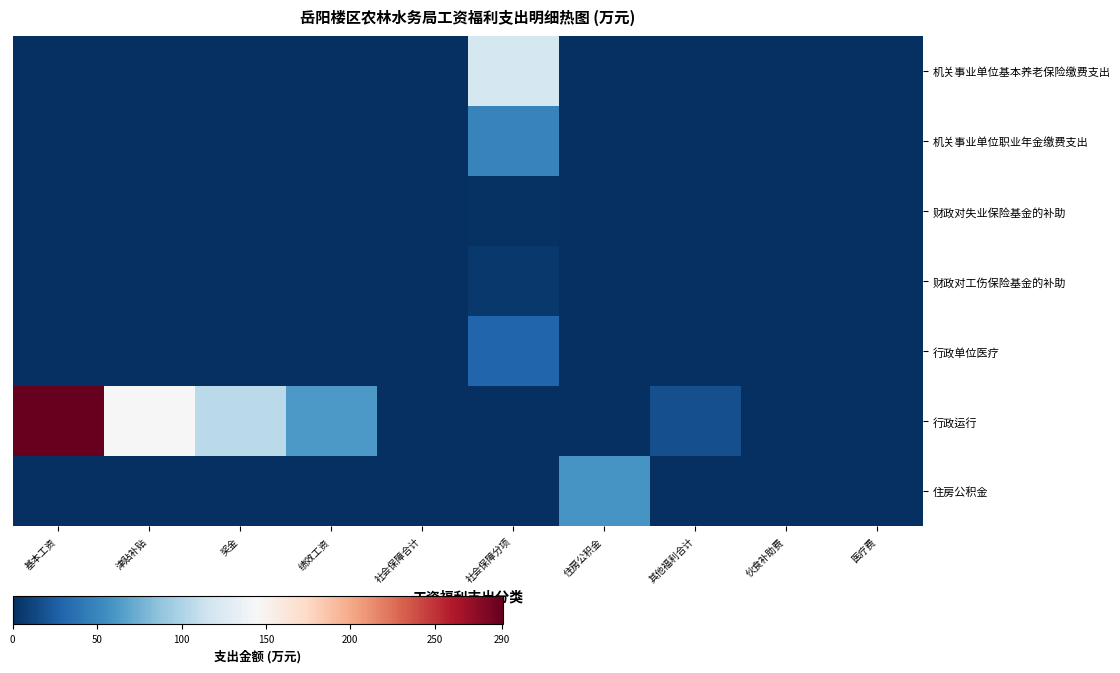

Reading right to left, what are all the values shown in this chart?

机关事业单位基本养老保险缴费支出: 医疗费=0.0	伙食补助费=0.0	其他福利合计=0.0	住房公积金=0.0	社会保障分项=119.7	社会保障合计=0.0	绩效工资=0.0	奖金=0.0	津贴补贴=0.0	基本工资=0.0
机关事业单位职业年金缴费支出: 医疗费=0.0	伙食补助费=0.0	其他福利合计=0.0	住房公积金=0.0	社会保障分项=47.9	社会保障合计=0.0	绩效工资=0.0	奖金=0.0	津贴补贴=0.0	基本工资=0.0
财政对失业保险基金的补助: 医疗费=0.0	伙食补助费=0.0	其他福利合计=0.0	住房公积金=0.0	社会保障分项=1.3	社会保障合计=0.0	绩效工资=0.0	奖金=0.0	津贴补贴=0.0	基本工资=0.0
财政对工伤保险基金的补助: 医疗费=0.0	伙食补助费=0.0	其他福利合计=0.0	住房公积金=0.0	社会保障分项=5.0	社会保障合计=0.0	绩效工资=0.0	奖金=0.0	津贴补贴=0.0	基本工资=0.0
行政单位医疗: 医疗费=0.0	伙食补助费=0.0	其他福利合计=0.0	住房公积金=0.0	社会保障分项=30.3	社会保障合计=0.0	绩效工资=0.0	奖金=0.0	津贴补贴=0.0	基本工资=0.0
行政运行: 医疗费=0.0	伙食补助费=0.0	其他福利合计=18.0	住房公积金=0.0	社会保障分项=0.0	社会保障合计=0.0	绩效工资=61.4	奖金=105.7	津贴补贴=145.4	基本工资=290.3
住房公积金: 医疗费=0.0	伙食补助费=0.0	其他福利合计=0.0	住房公积金=59.7	社会保障分项=0.0	社会保障合计=0.0	绩效工资=0.0	奖金=0.0	津贴补贴=0.0	基本工资=0.0